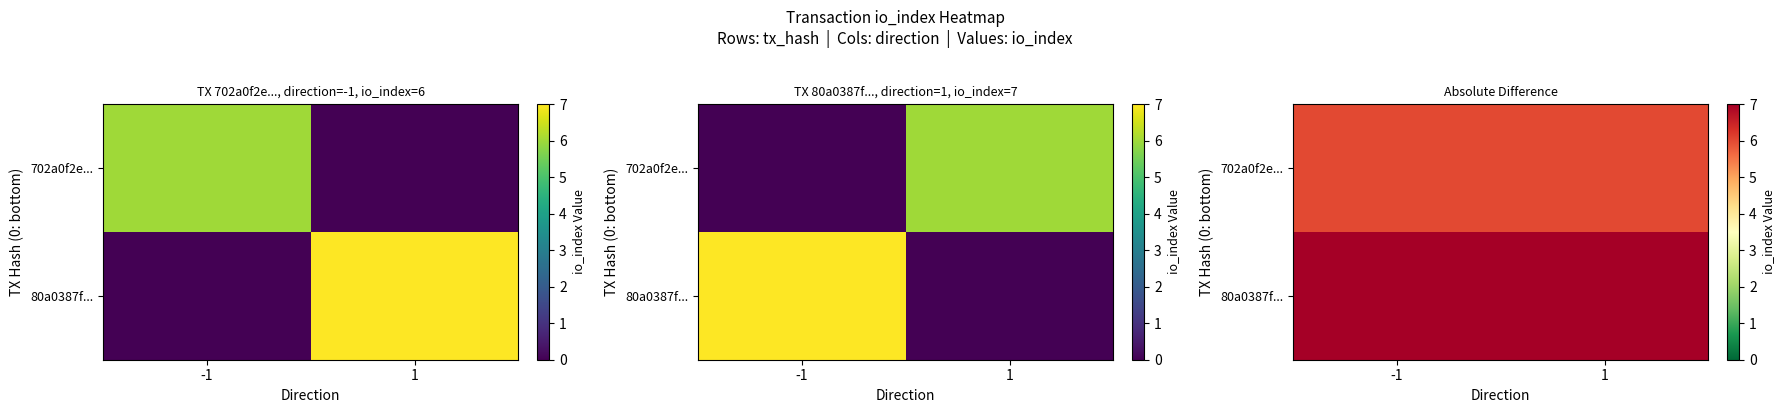

List the labels in order of 702a0f2e... value, largest first.

-1, 1